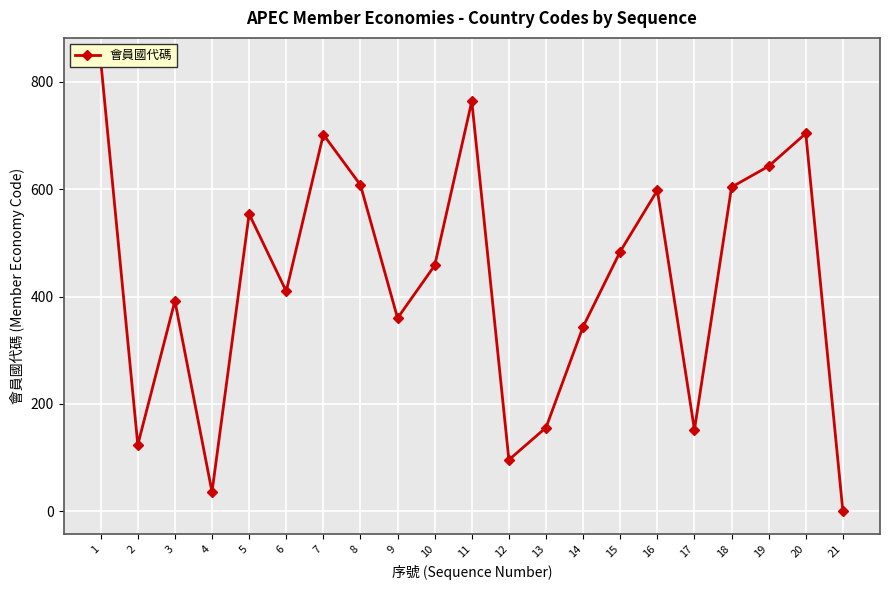

Rank the categories by value from highest to lowest.

1, 11, 20, 7, 19, 8, 18, 16, 5, 15, 10, 6, 3, 9, 14, 13, 17, 2, 12, 4, 21